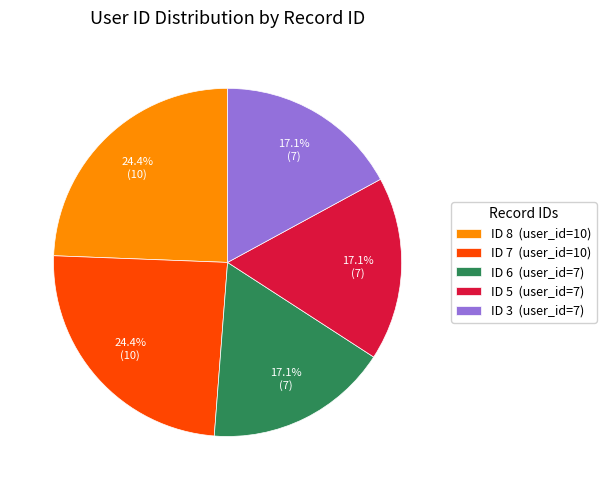

Does ID 8 (user_id=10) account for over 50% of the chart?

No